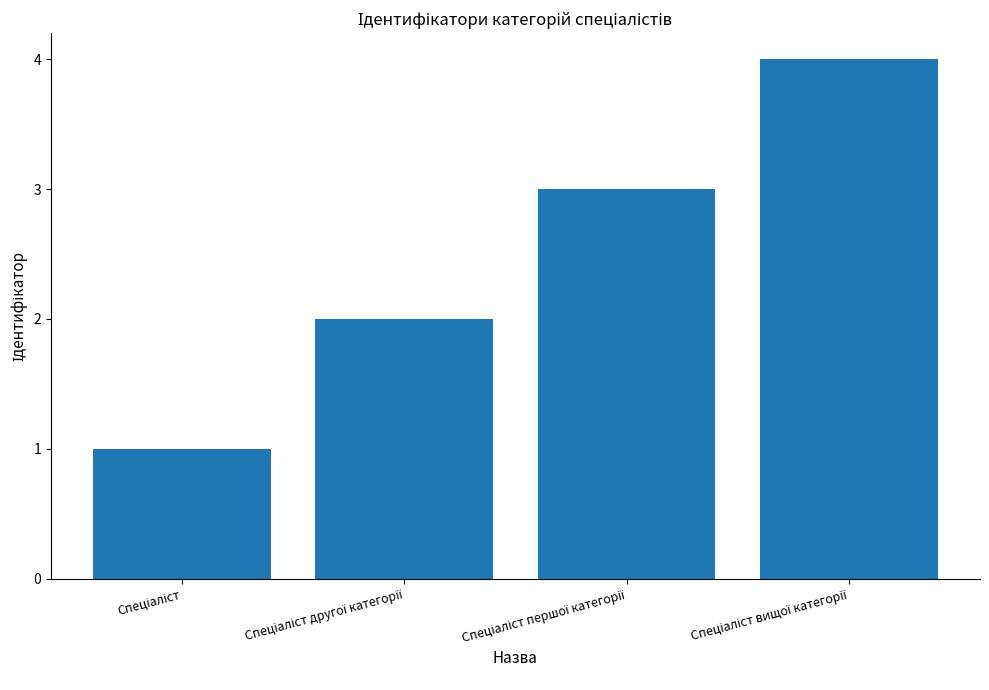

What is the sum of all values?

10